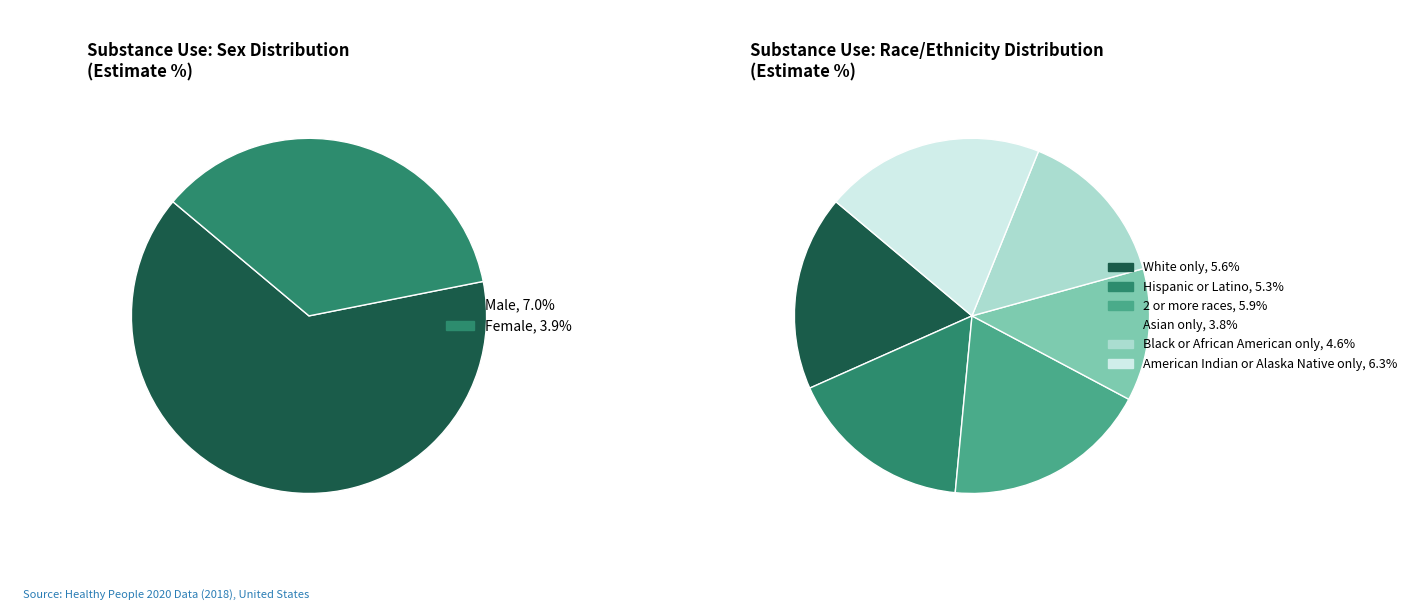

How many segments does this pie chart have?

2